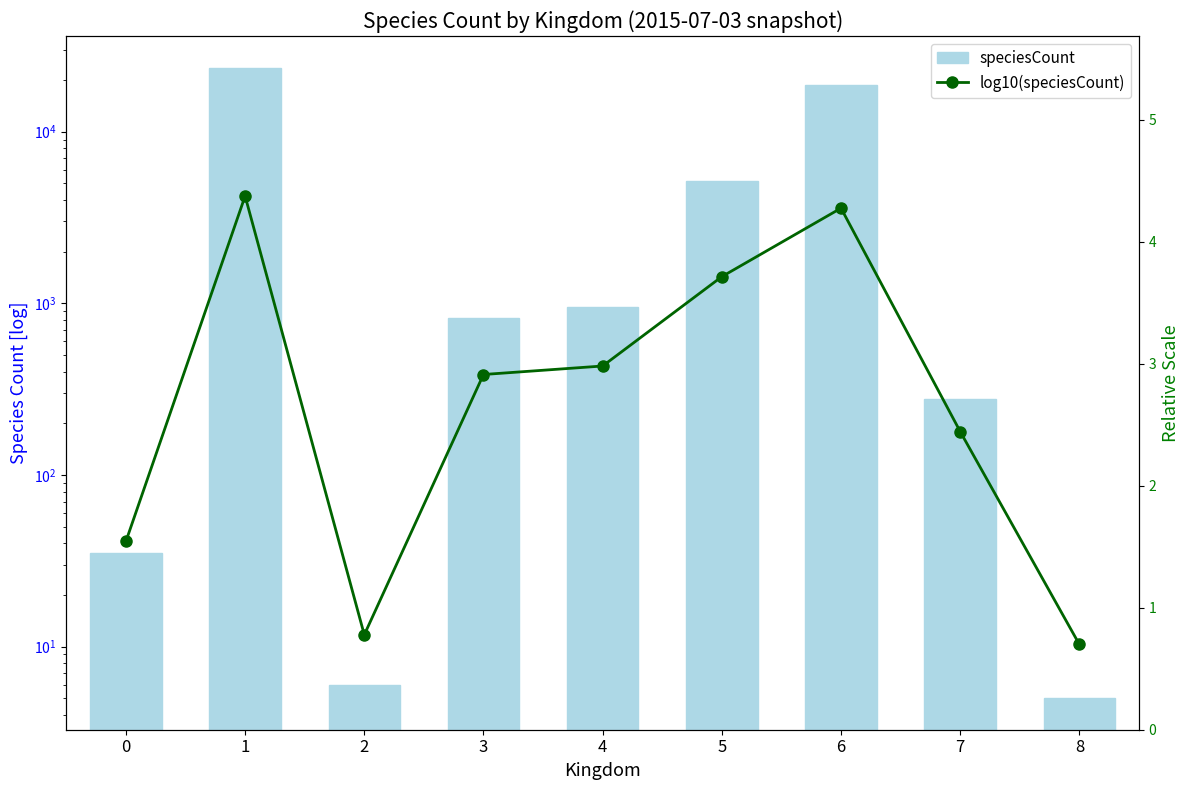

What value does the log10(speciesCount) series have at 2?

0.8